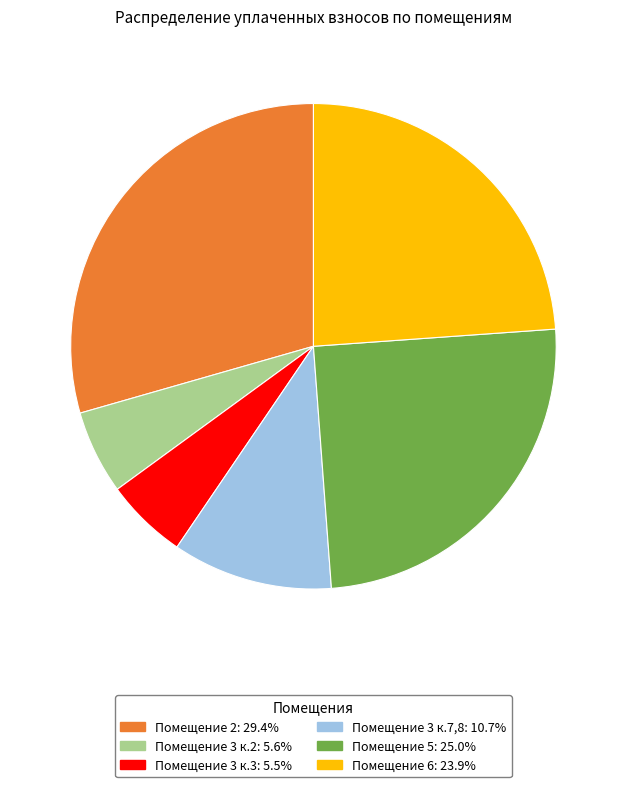

Is there a majority slice in this chart?

No